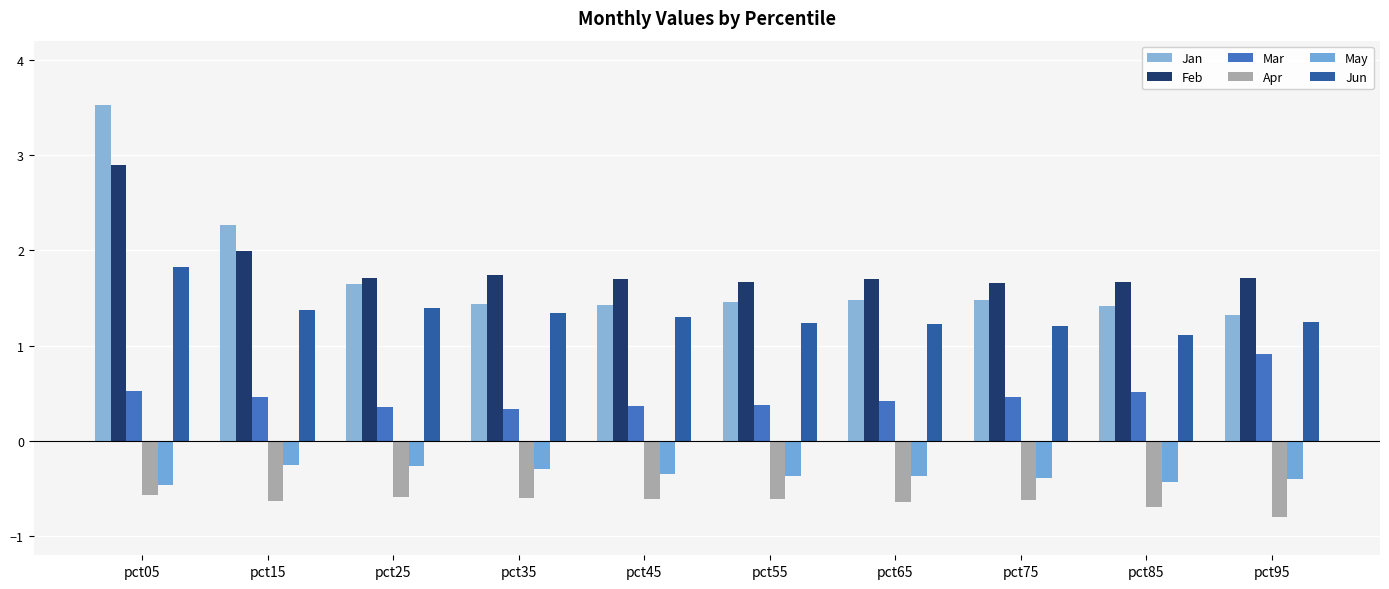

What are all the series names shown in the legend?

Jan, Feb, Mar, Apr, May, Jun